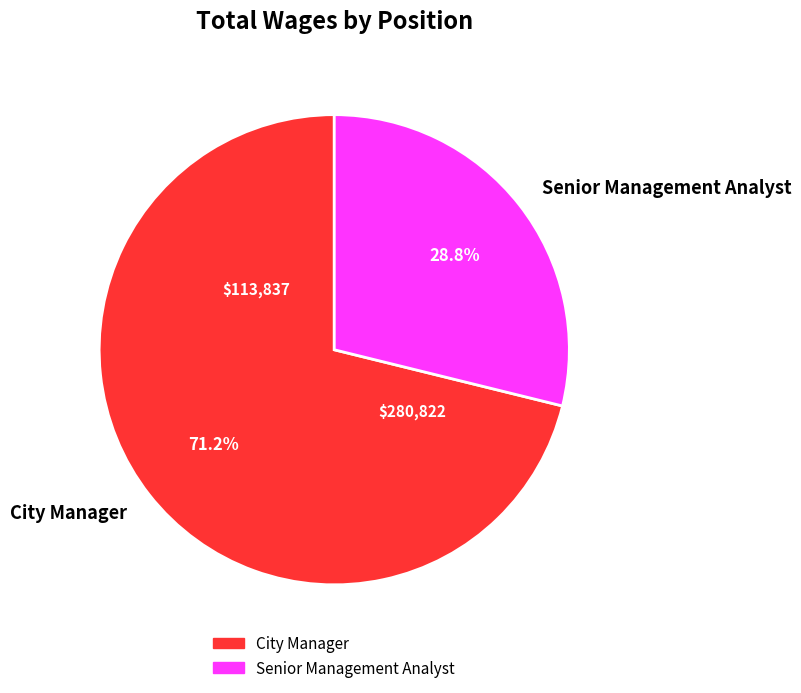

Approximately how many times larger is the value at City Manager compared to Senior Management Analyst?

2.5